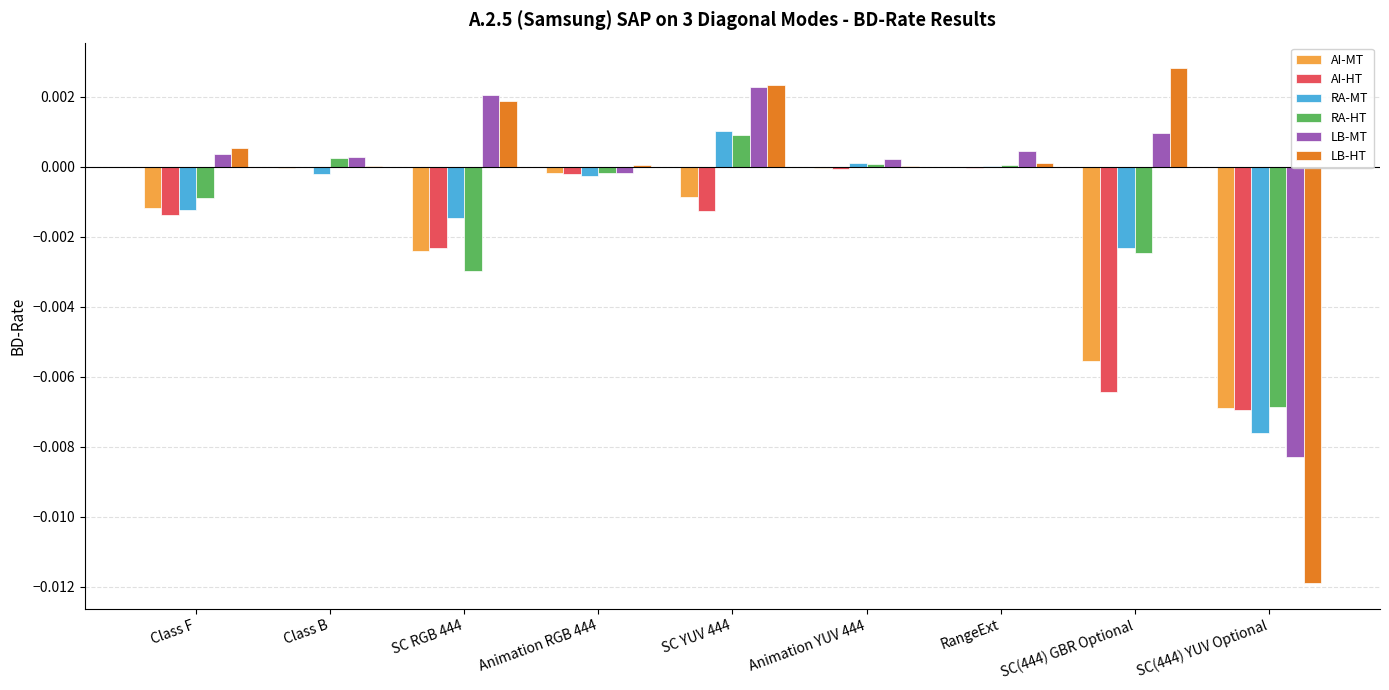

The LB-MT series shows 0.0 at Class B. True or false?

True